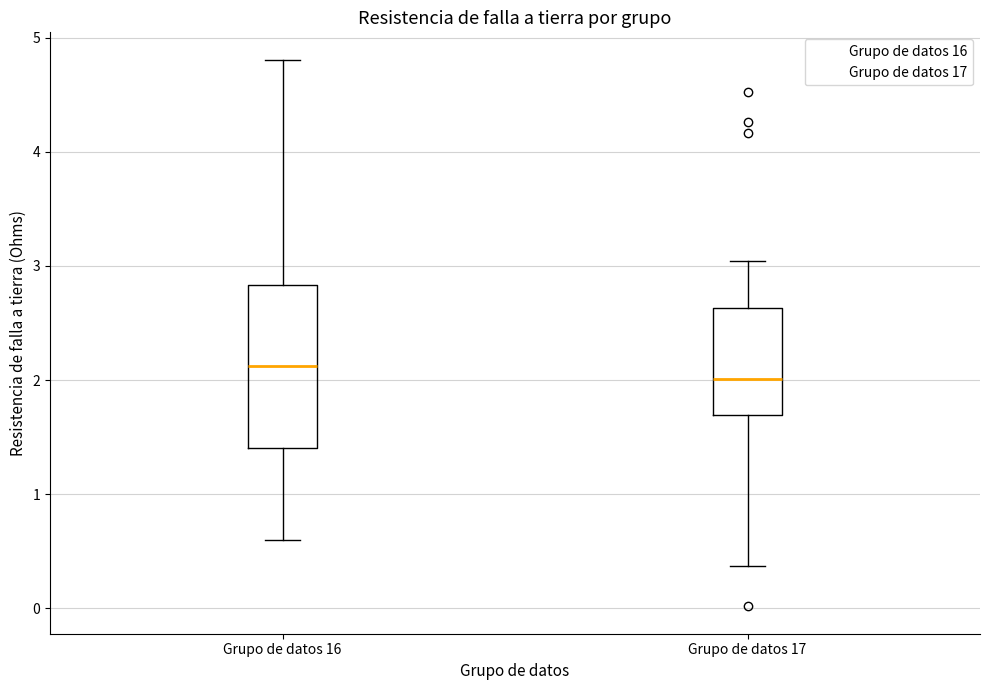

Comparing the boxes themselves (not the whiskers), which one is the tallest?

Grupo de datos 16